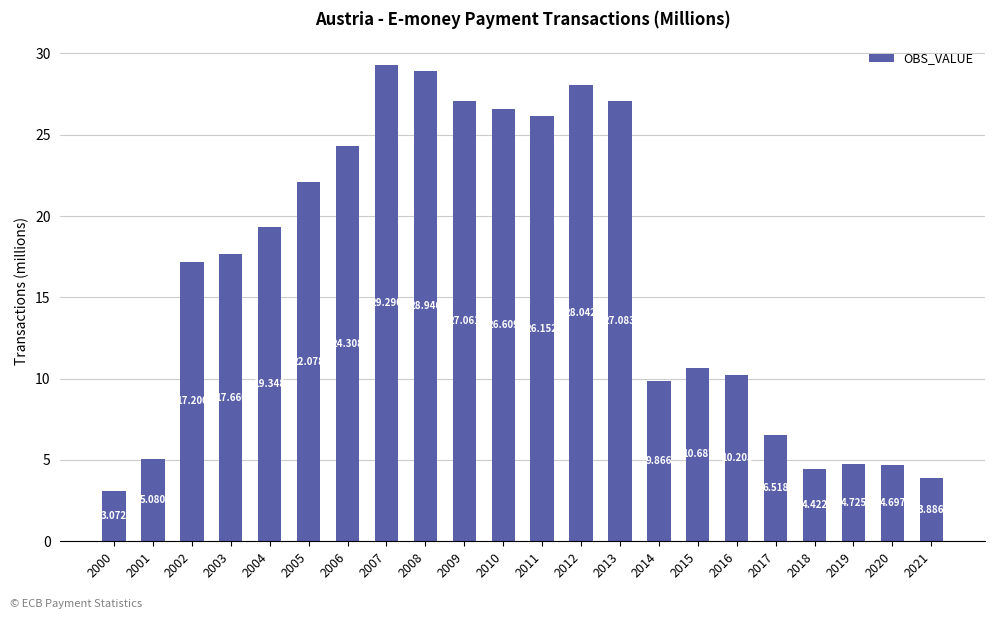

What is the difference between the values at 2016 and 2013?

16.9